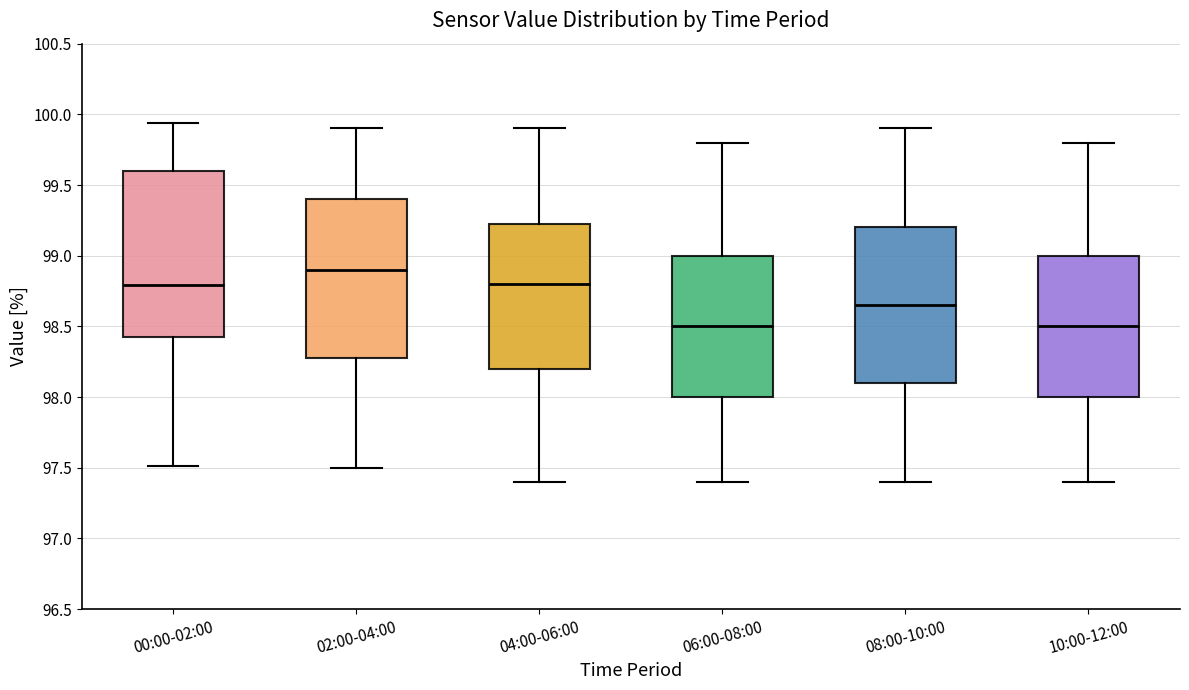

Which box's median line is the highest?

02:00-04:00